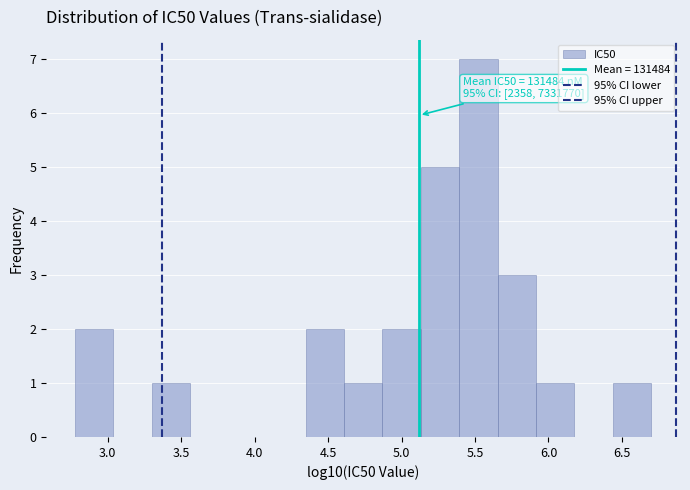

Which range on the x-axis has the tallest bar?

5.40 to 5.65